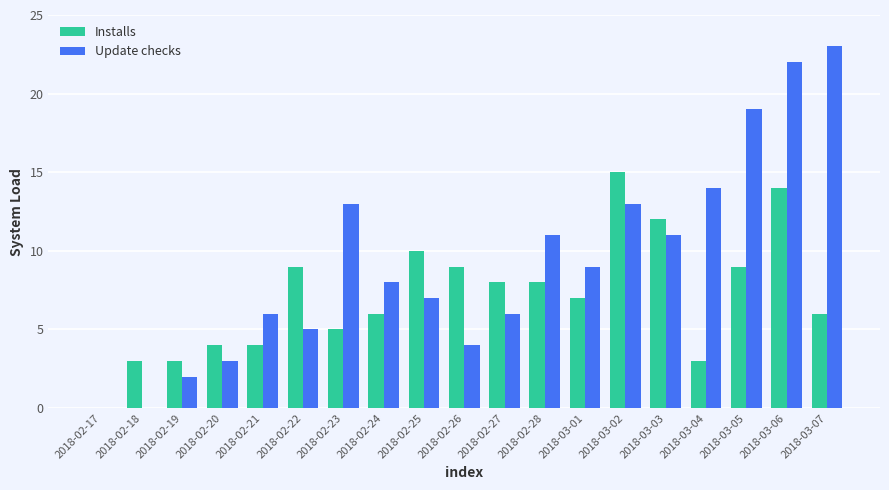

Reading right to left, list all the values displayed in this chart.

Installs: 2018-03-07=6	2018-03-06=14	2018-03-05=9	2018-03-04=3	2018-03-03=12	2018-03-02=15	2018-03-01=7	2018-02-28=8	2018-02-27=8	2018-02-26=9	2018-02-25=10	2018-02-24=6	2018-02-23=5	2018-02-22=9	2018-02-21=4	2018-02-20=4	2018-02-19=3	2018-02-18=3	2018-02-17=0
Update checks: 2018-03-07=23	2018-03-06=22	2018-03-05=19	2018-03-04=14	2018-03-03=11	2018-03-02=13	2018-03-01=9	2018-02-28=11	2018-02-27=6	2018-02-26=4	2018-02-25=7	2018-02-24=8	2018-02-23=13	2018-02-22=5	2018-02-21=6	2018-02-20=3	2018-02-19=2	2018-02-18=0	2018-02-17=0